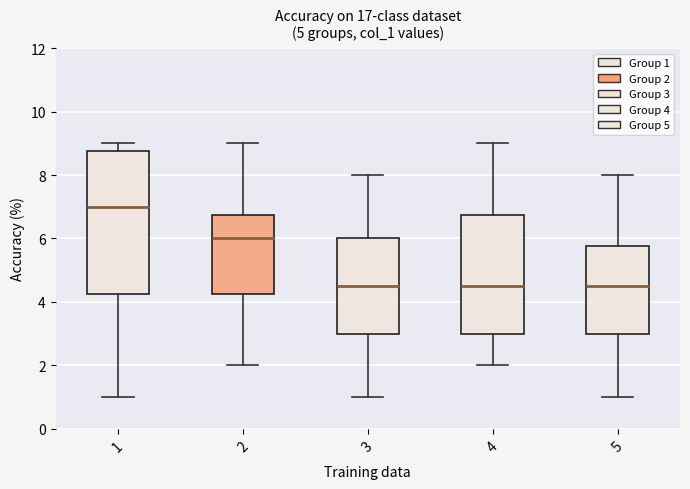

Where does the median line of the box at x = 1 sit on the y-axis? The values are not printed on the chart, so give them approximately, as read against the axis.

7.0